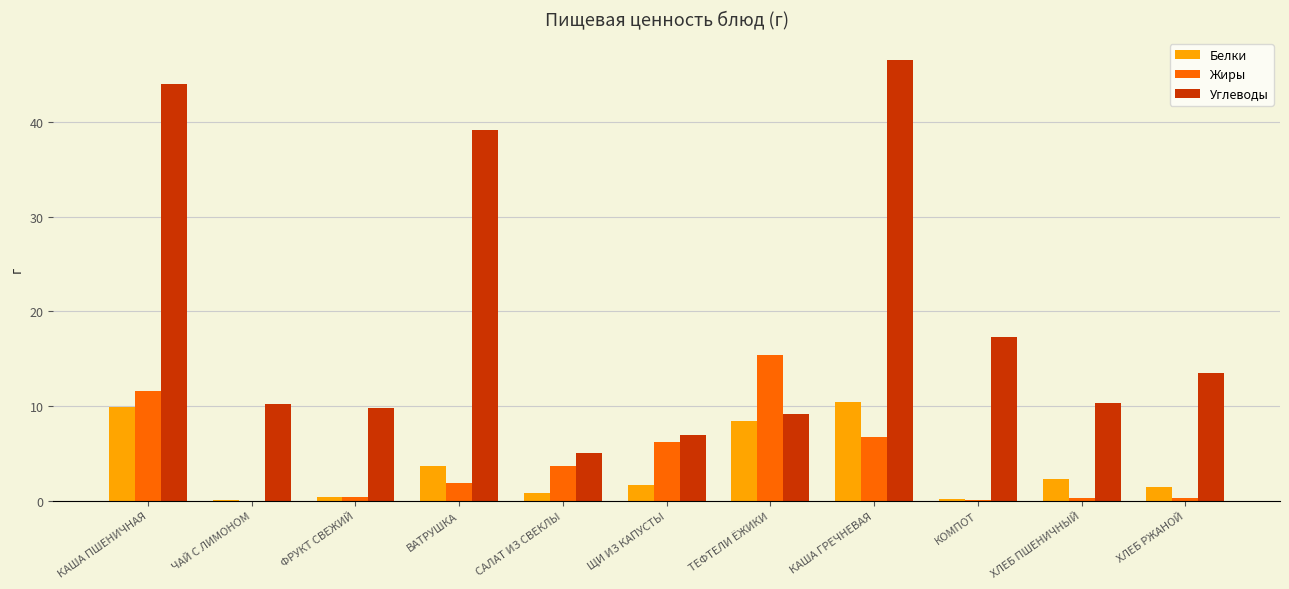

Does the chart contain stacked bars?

No